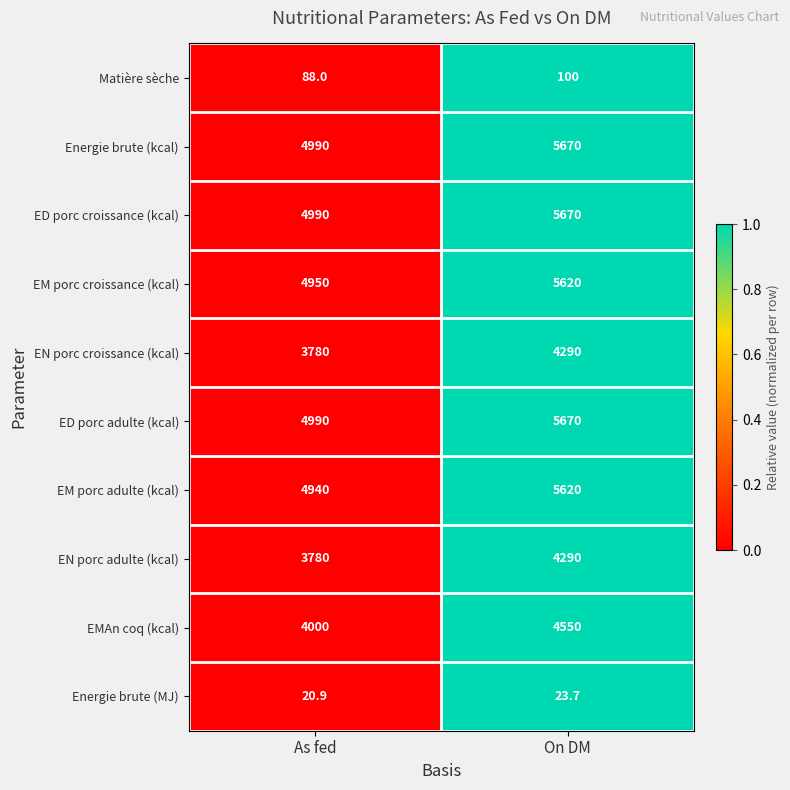

What is the smallest value displayed?

20.9